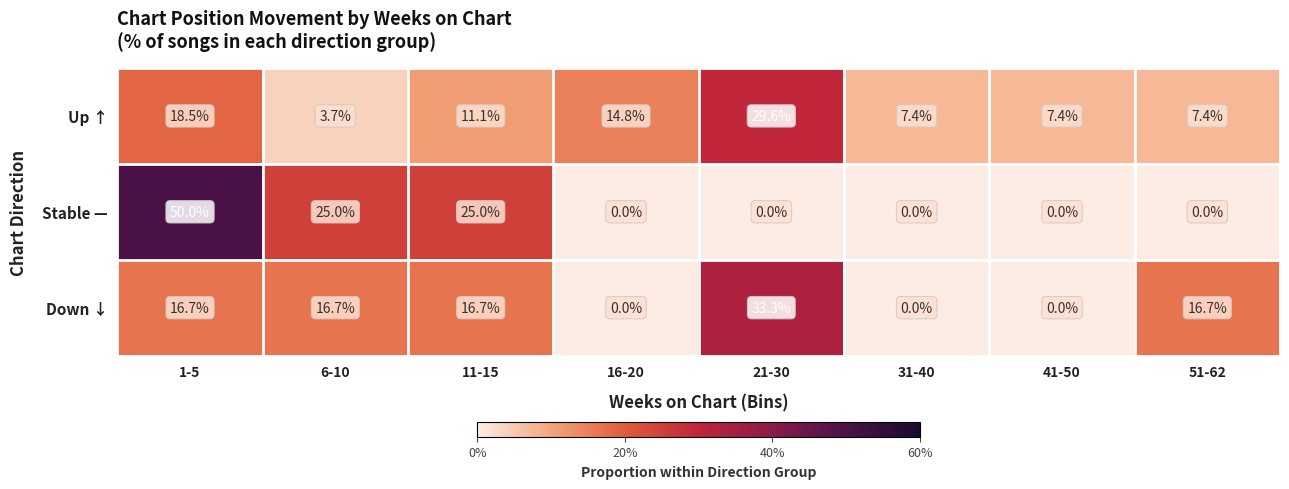

How many Stable — values are between 0 and 25?

7